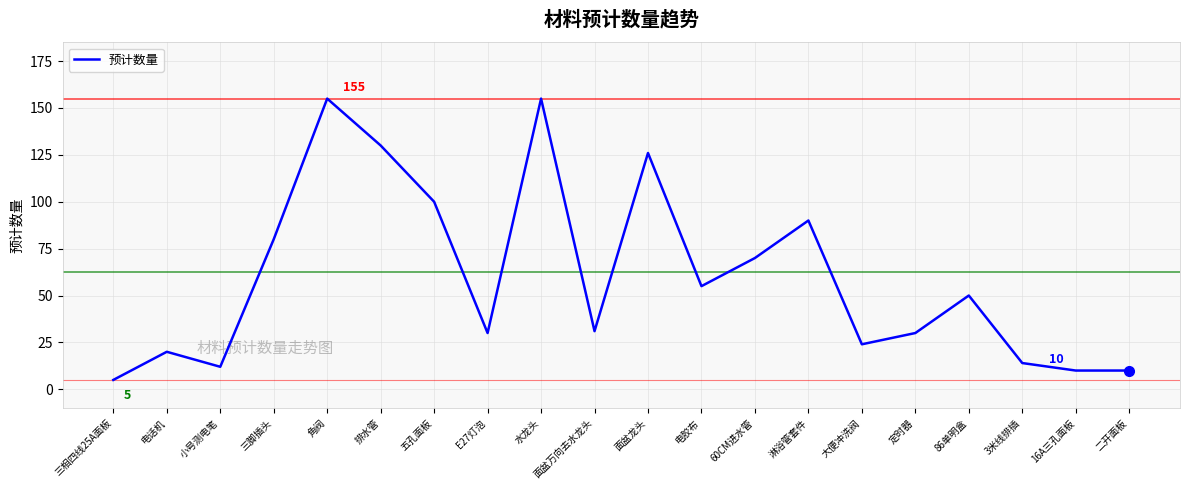

At which label does the data first exceed 50?

三脚插头